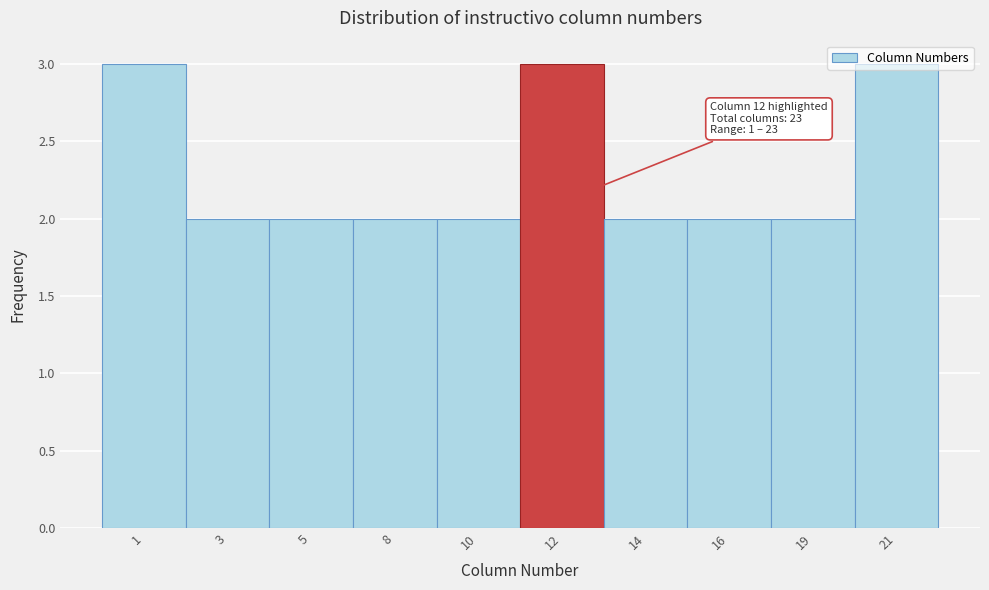

What is the greatest value displayed?

3